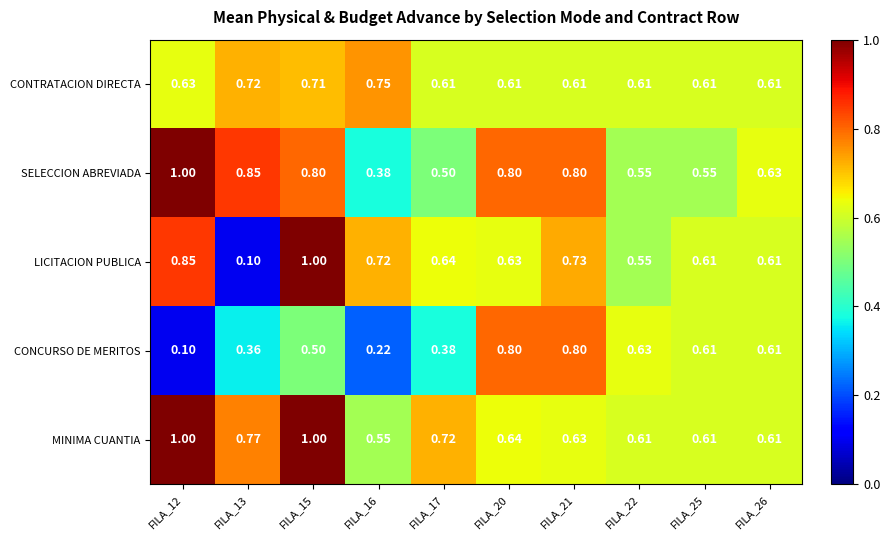

At FILA_17, list the series in order from largest to smallest.

MINIMA CUANTIA, LICITACION PUBLICA, CONTRATACION DIRECTA, SELECCION ABREVIADA, CONCURSO DE MERITOS